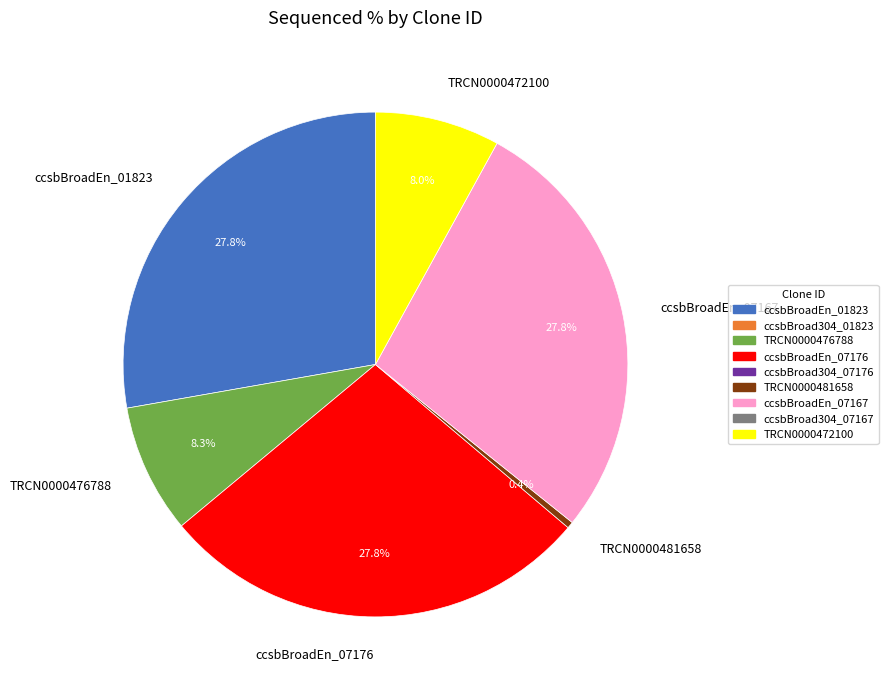

Does TRCN0000476788 account for over 50% of the chart?

No